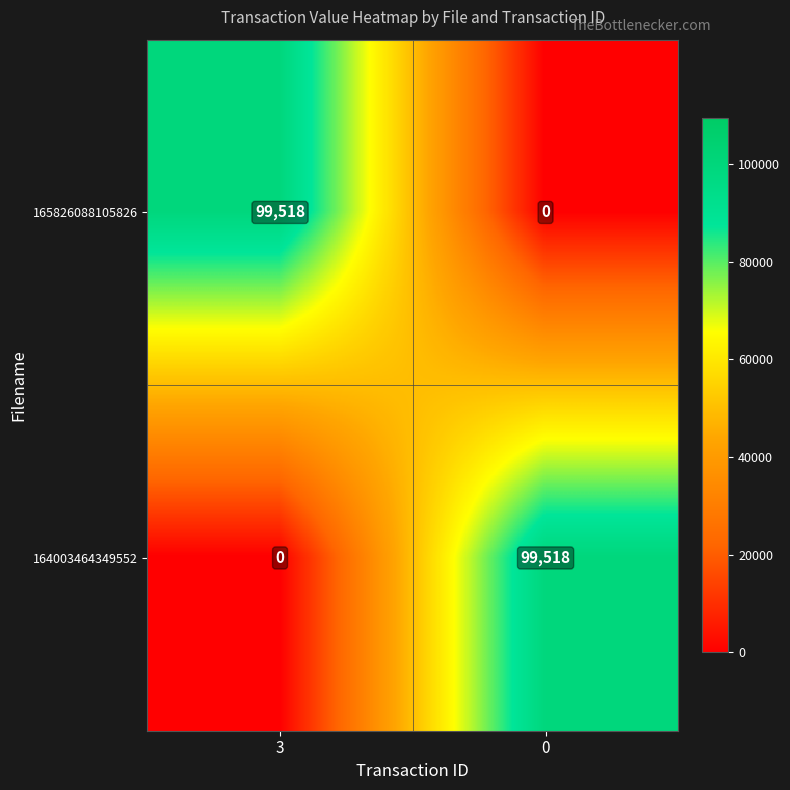

Reading left to right, what are all the values shown in this chart?

165826088105826: 99518	0
164003464349552: 0	99518